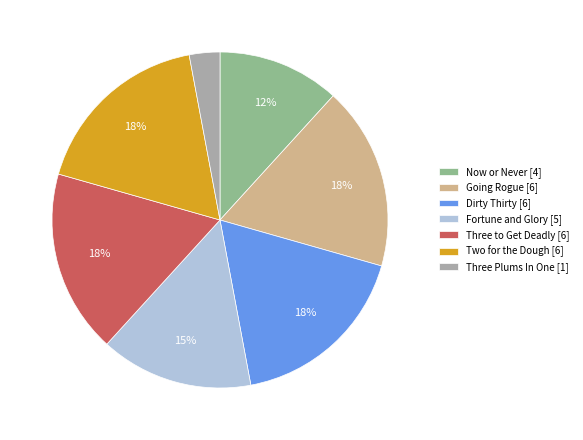

What is the ratio of the value at Dirty Thirty [6] to the value at Fortune and Glory [5]?

1.2